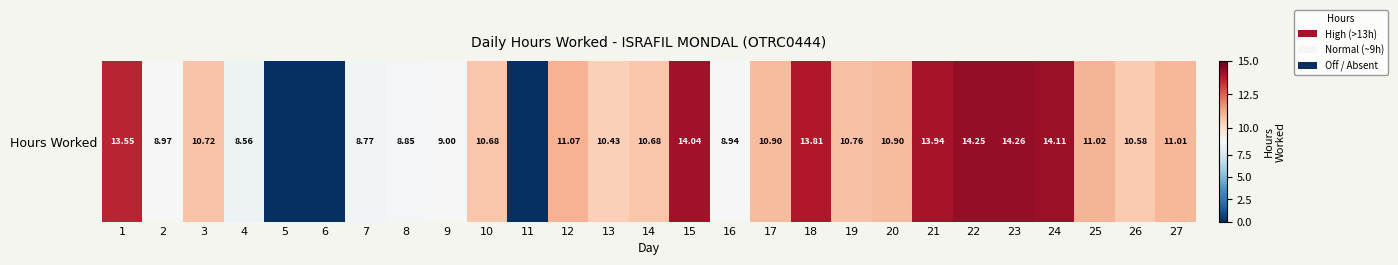

How many values are below 10?

9